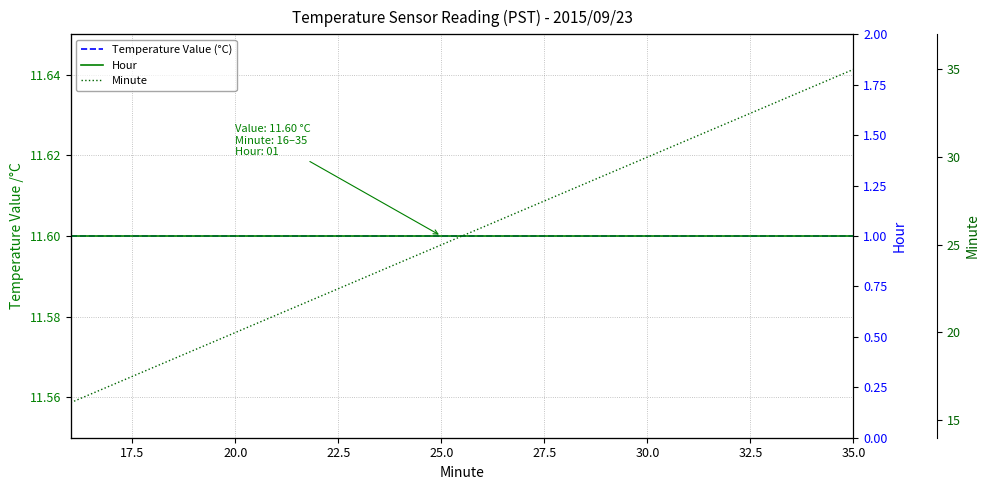

The value of Temperature Value (°C) at 32.5 is 11.6. True or false?

True